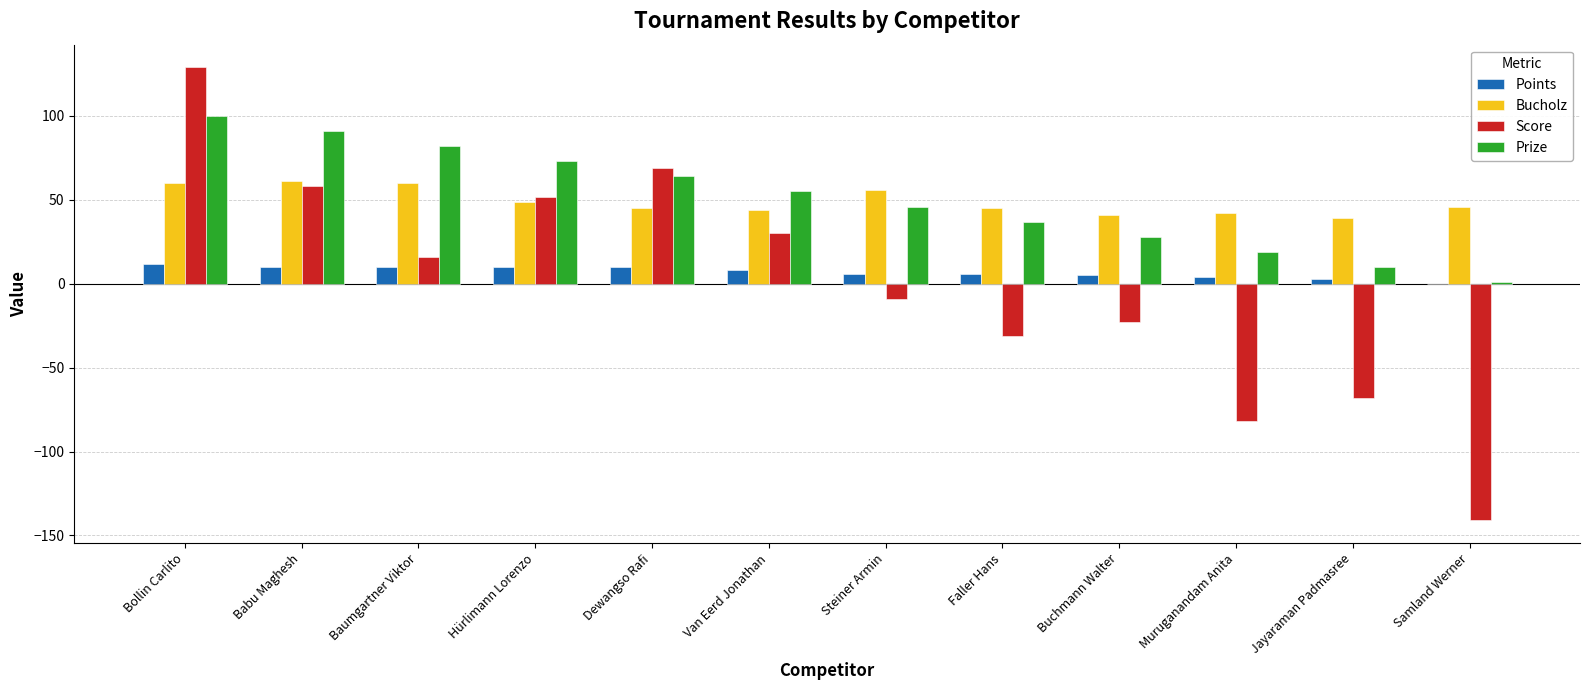

What are all the series names shown in the legend?

Points, Bucholz, Score, Prize